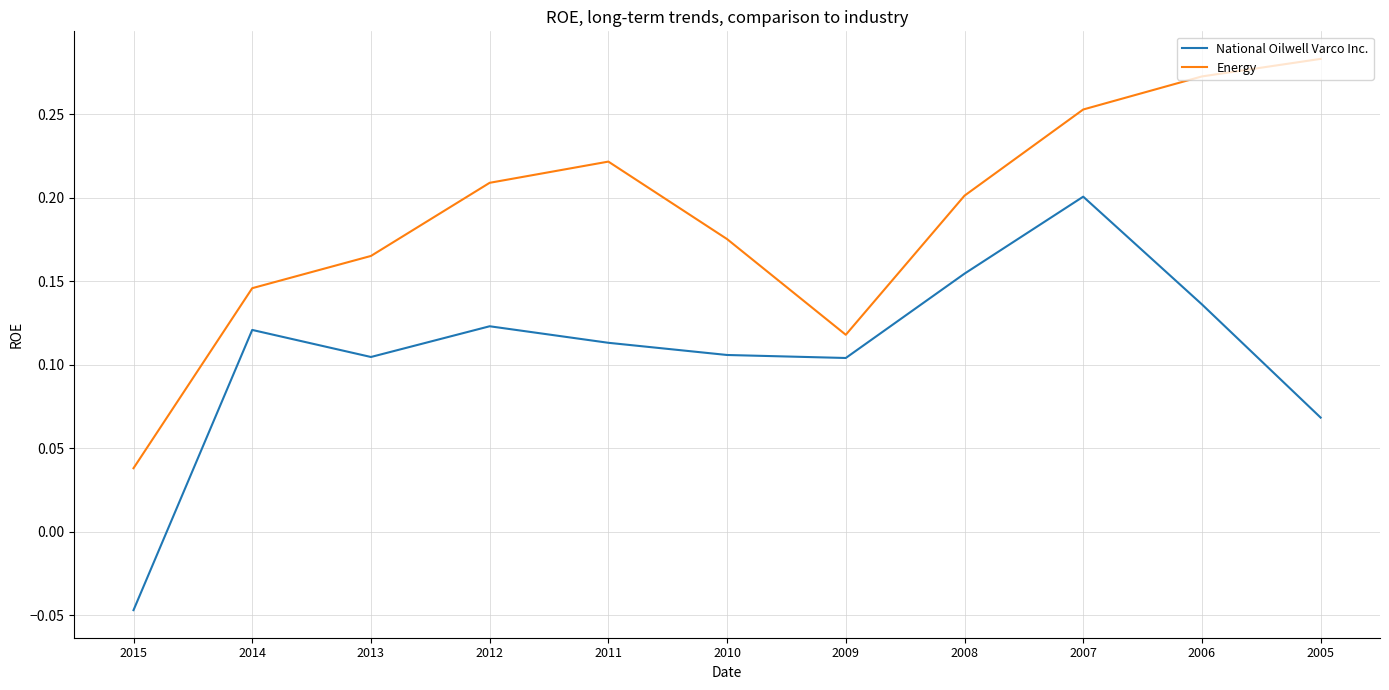

At 2007, list the series in order from smallest to largest.

National Oilwell Varco Inc., Energy